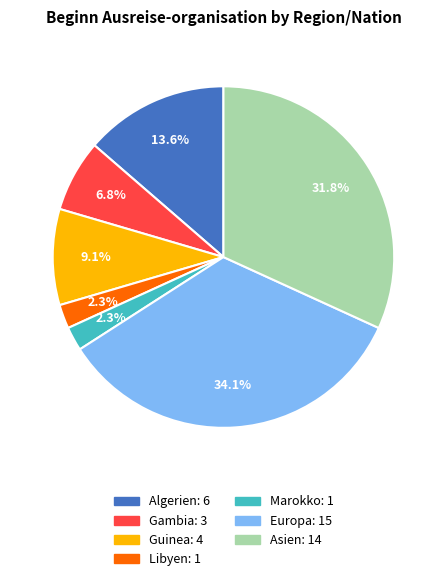

Is there a majority slice in this chart?

No